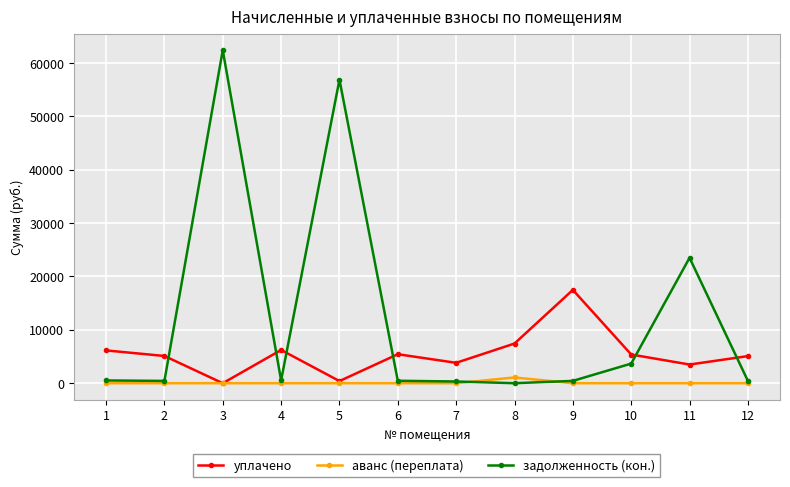

Which label corresponds to the largest value in the chart?

3